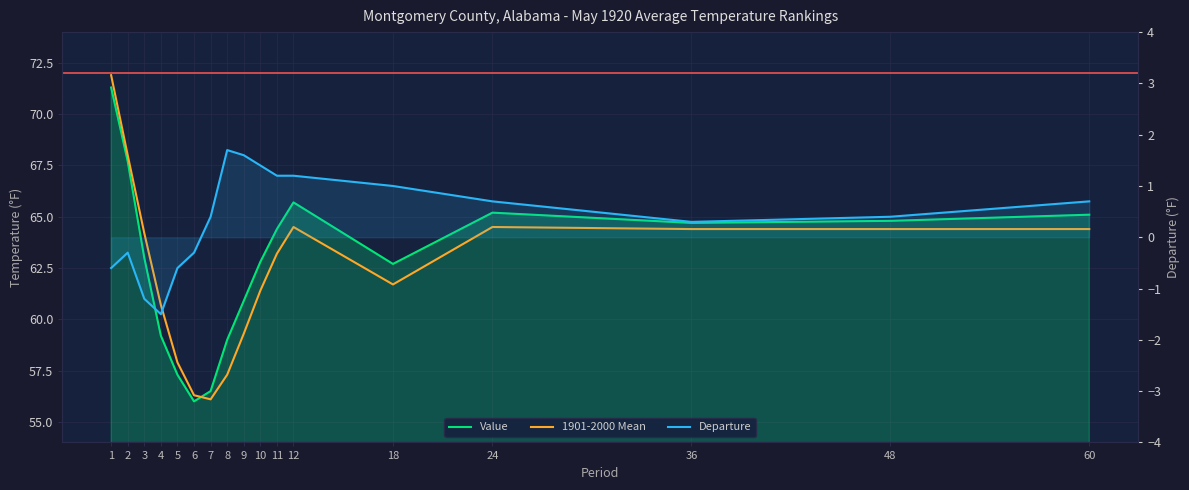

What is the spread (max minus min) of values at 8?

57.3